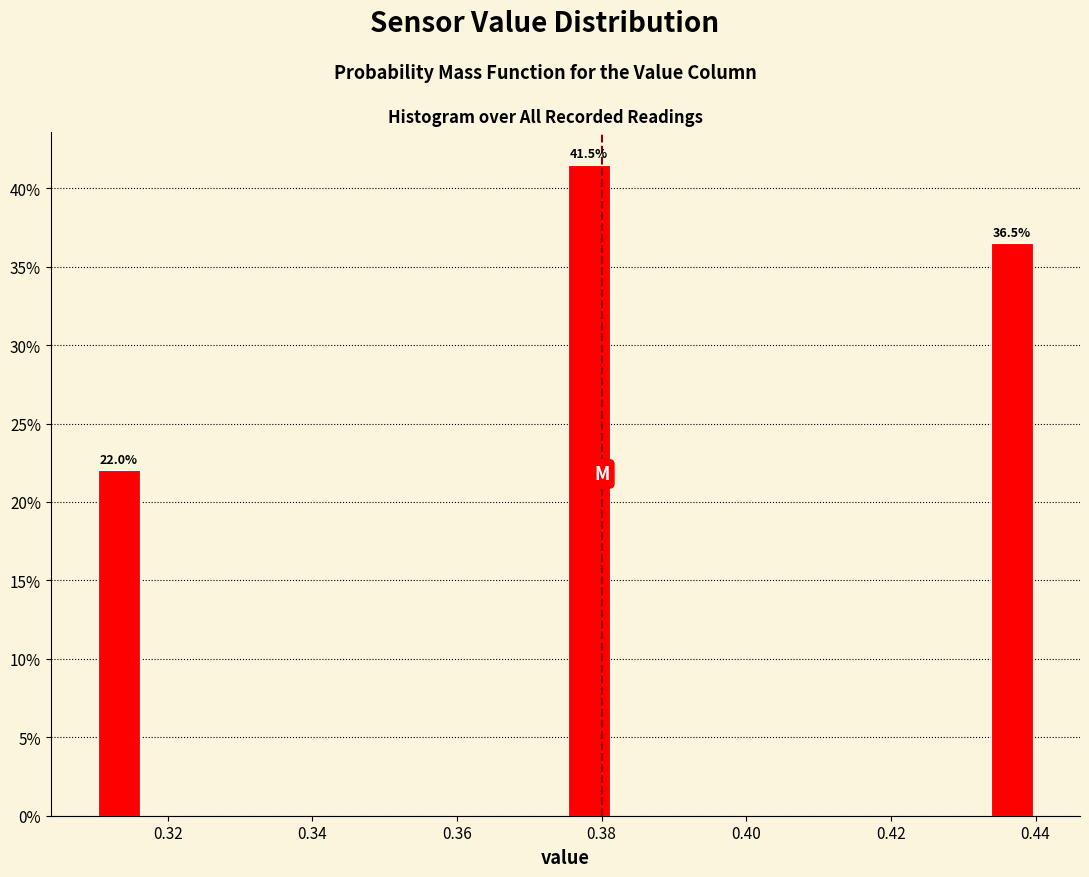

Around what value on the x-axis is the tallest bar? Give the approximate position of its centre, as read against the axis.

0.378